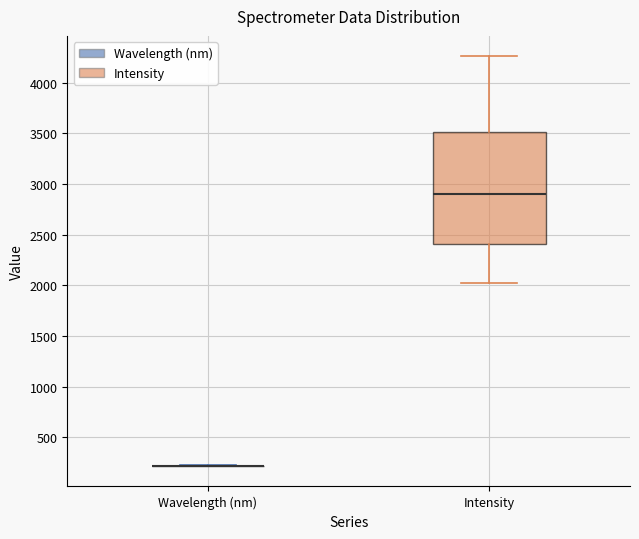

Comparing the boxes themselves (not the whiskers), which one is the tallest?

Intensity